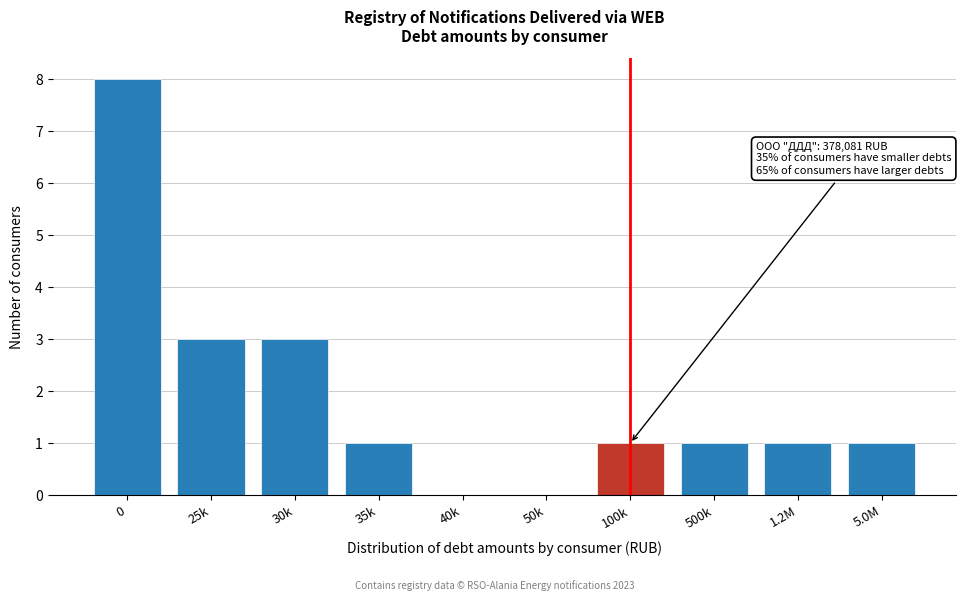

Reading right to left, transcribe all the data shown in this chart.

5.0M=1	1.2M=1	500k=1	100k=1	50k=0	40k=0	35k=1	30k=3	25k=3	0=8